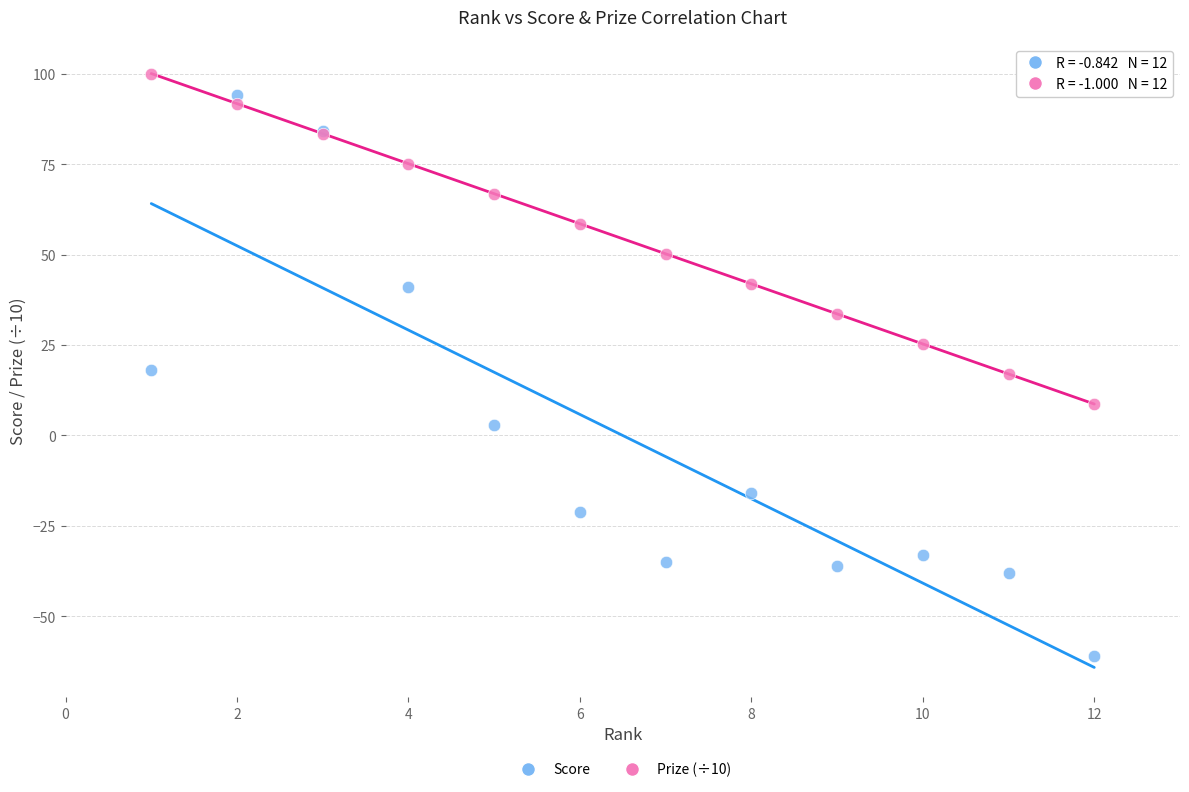

Which series has the largest Y range (max minus min)?

Score